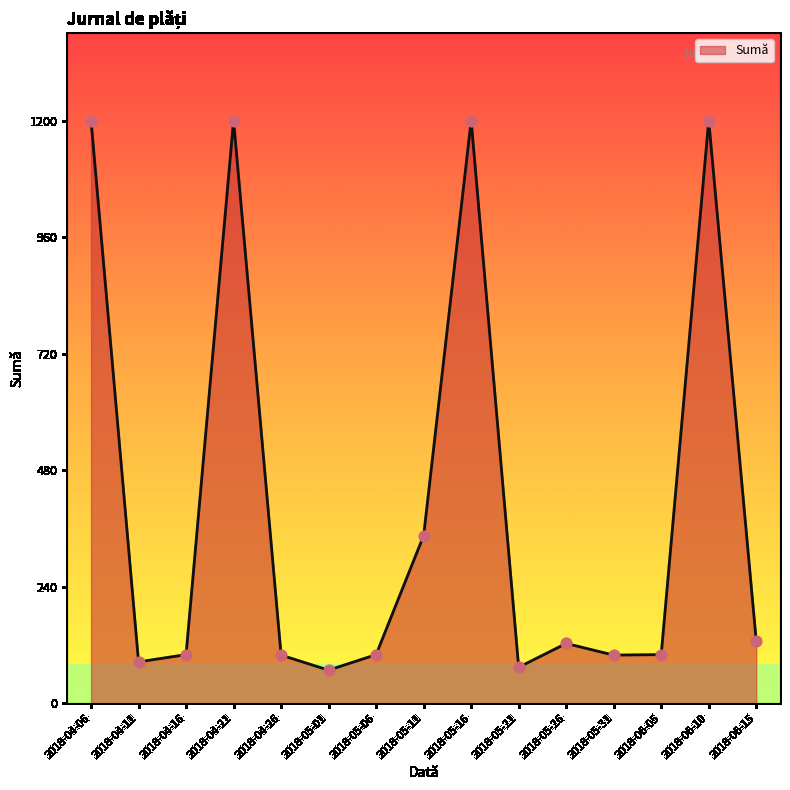

Approximately how many times larger is the value at 2018-05-11 compared to 2018-04-26?

3.5